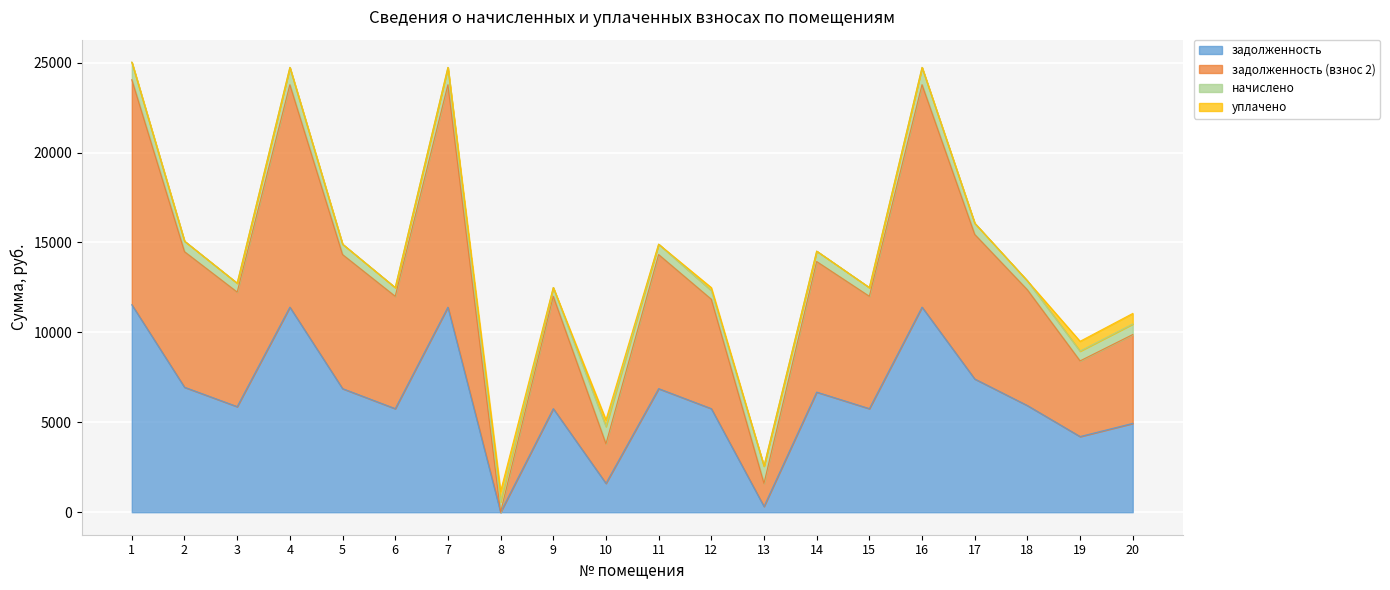

At which category does задолженность (взнос 2) reach its first local valley?

3